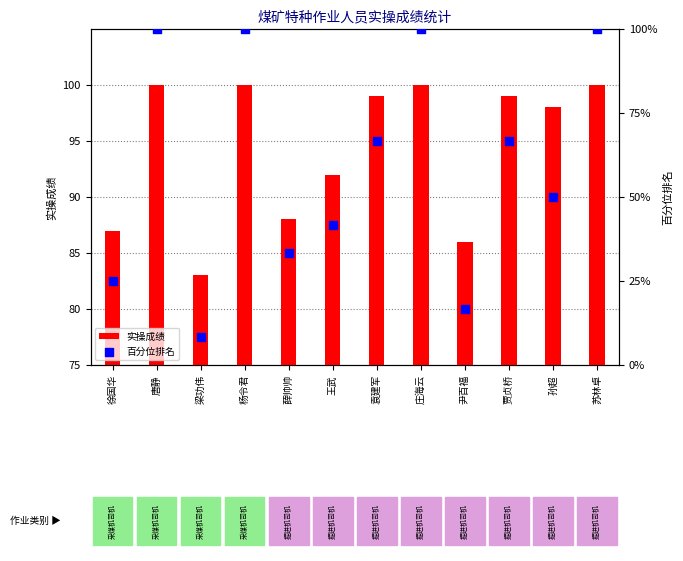

Which series contains the highest Y value?

实操成绩